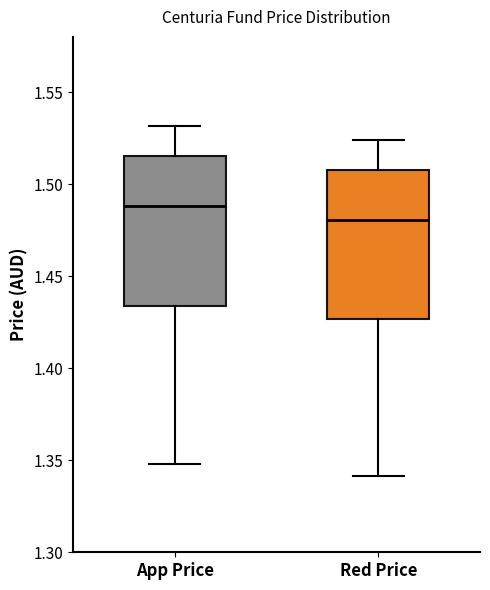

Reading left to right, transcribe this box plot: for each box, give where its median line is, the range the box spans, and where its two whiskers end, as read against the y-axis. The values are not printed on the chart, so give them approximately, as read against the axis.

App Price: median 1.490, box 1.435 to 1.515, whiskers 1.350 to 1.530
Red Price: median 1.480, box 1.425 to 1.510, whiskers 1.340 to 1.525